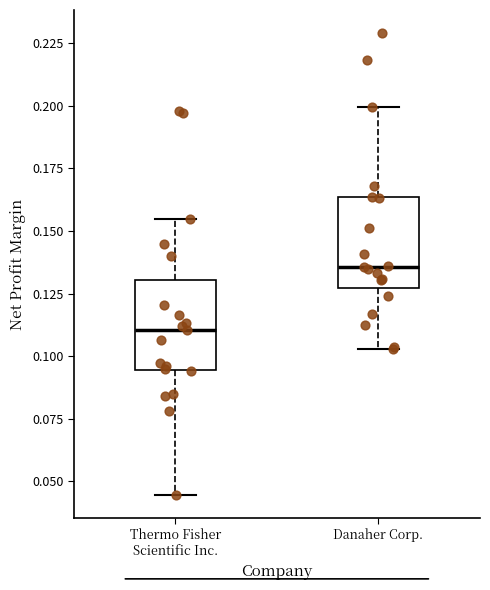

Which box has the highest median line?

Danaher Corp.